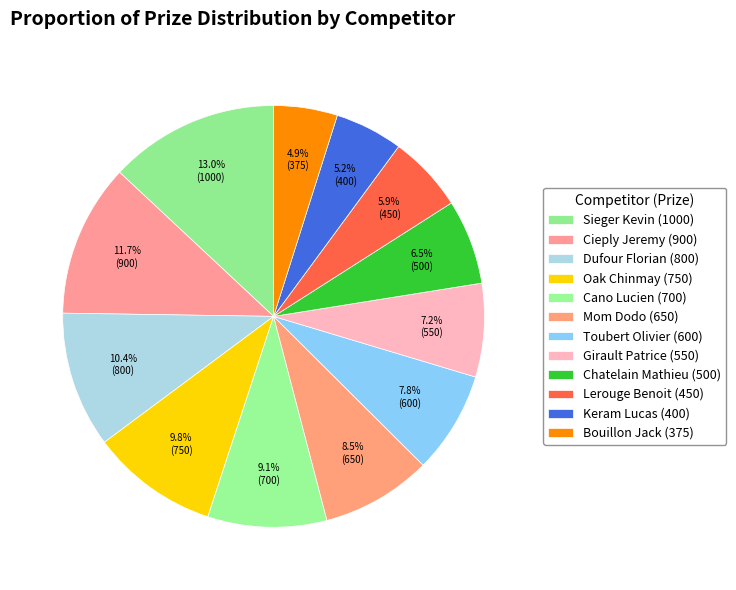

To the nearest percent, what is the difference between the largest and smallest slice percentages?

8%